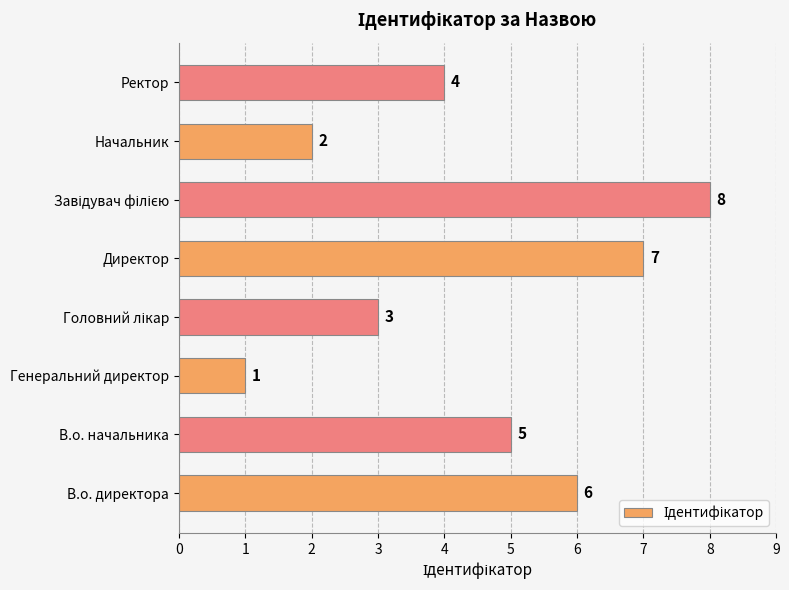

What is the greatest value displayed?

8